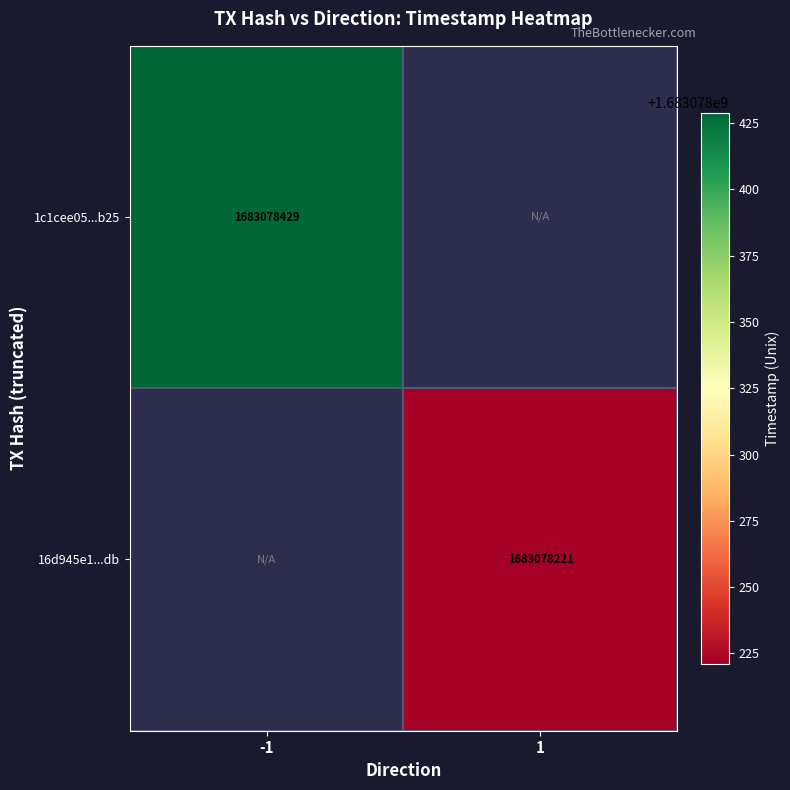

Which series has the largest total across all categories?

1c1cee05cdfe63b9e0091958efebbba832b0b25